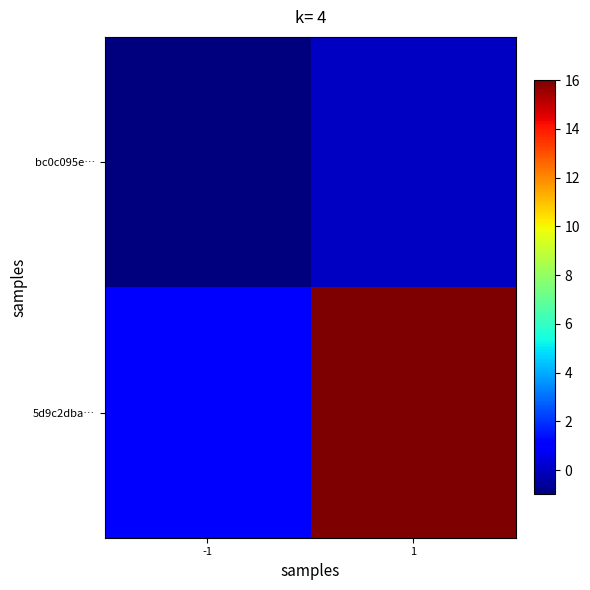

At which category is the sum across all series the highest?

1